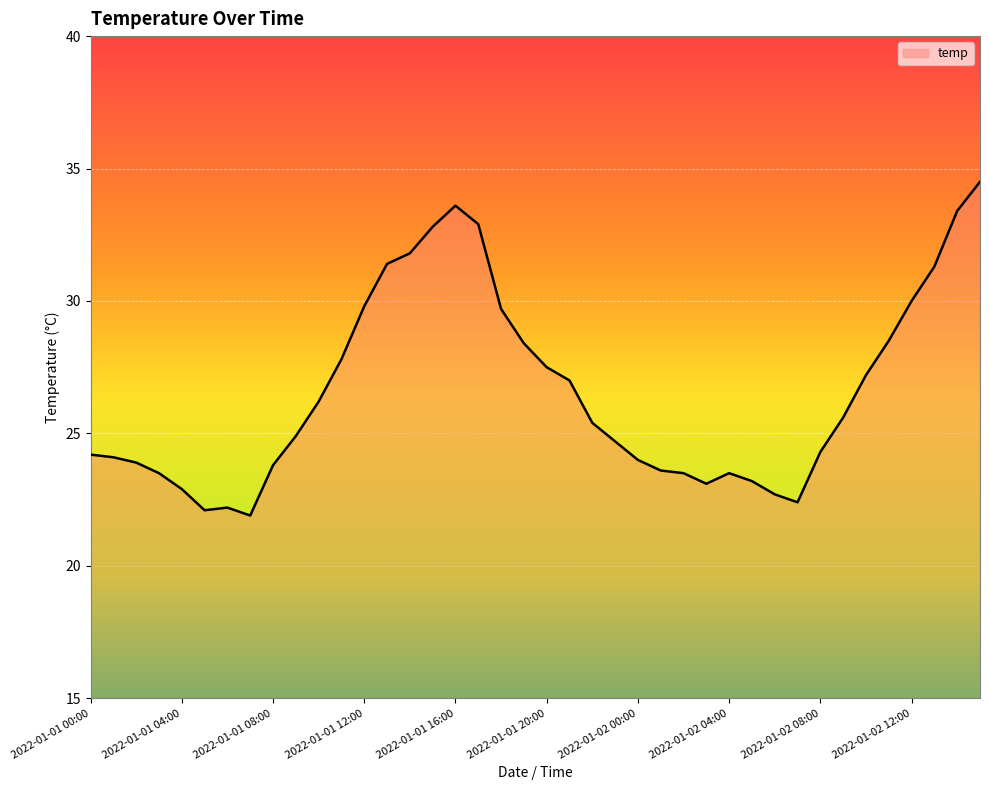

What is the difference between the maximum and minimum values?

12.6